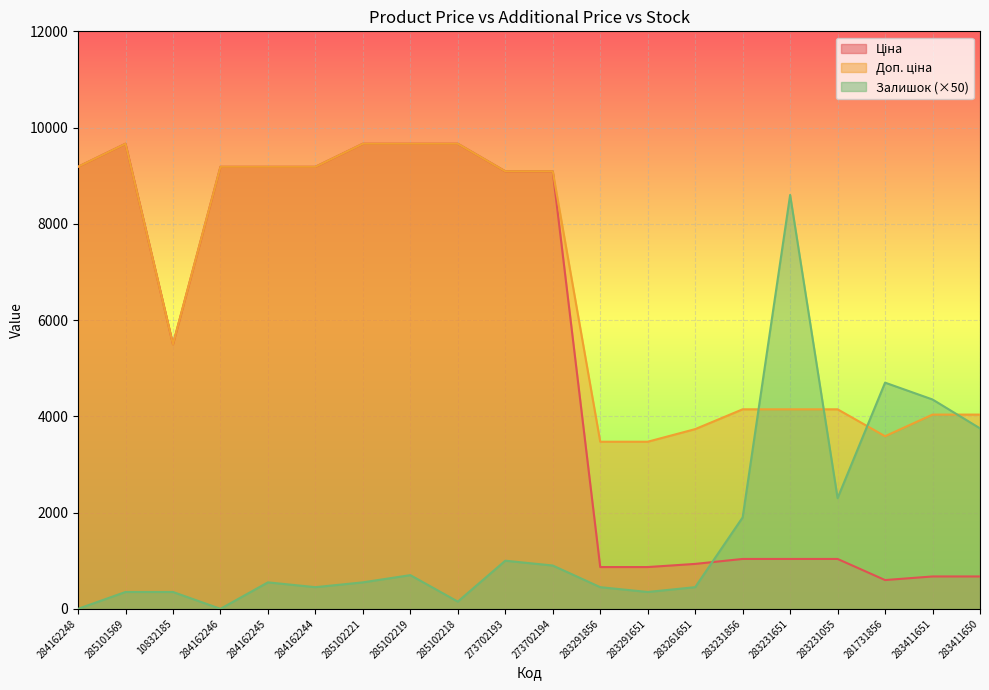

Reading left to right, transcribe all the data shown in this chart.

Ціна: 9185.1	9664.7	5497.3	9185.1	9185.1	9185.1	9664.7	9664.7	9664.7	9092.0	9092.0	868.0	868.0	933.5	1036.5	1036.5	1036.5	597.8	672.7	672.7
Доп. ціна: 9185.1	9664.7	5497.3	9185.1	9185.1	9185.1	9664.7	9664.7	9664.7	9092.0	9092.0	3472.1	3472.1	3734.2	4145.9	4145.9	4145.9	3586.7	4036.0	4036.0
Залишок: 0.0	350.0	350.0	0.0	550.0	450.0	550.0	700.0	150.0	1000.0	900.0	450.0	350.0	450.0	1900.0	8600.0	2300.0	4700.0	4350.0	3750.0